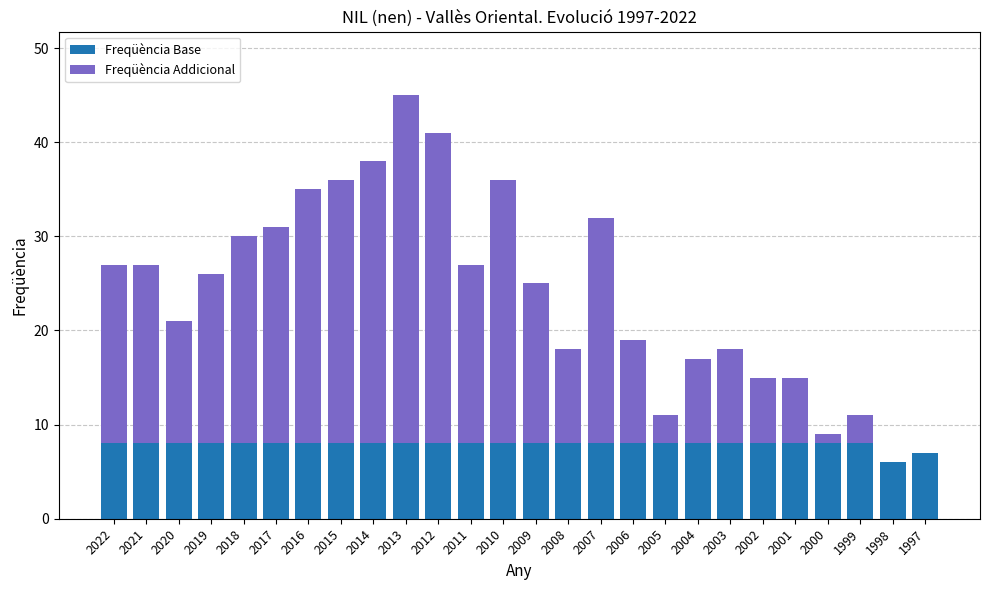

At which category is the sum across all series the highest?

2013